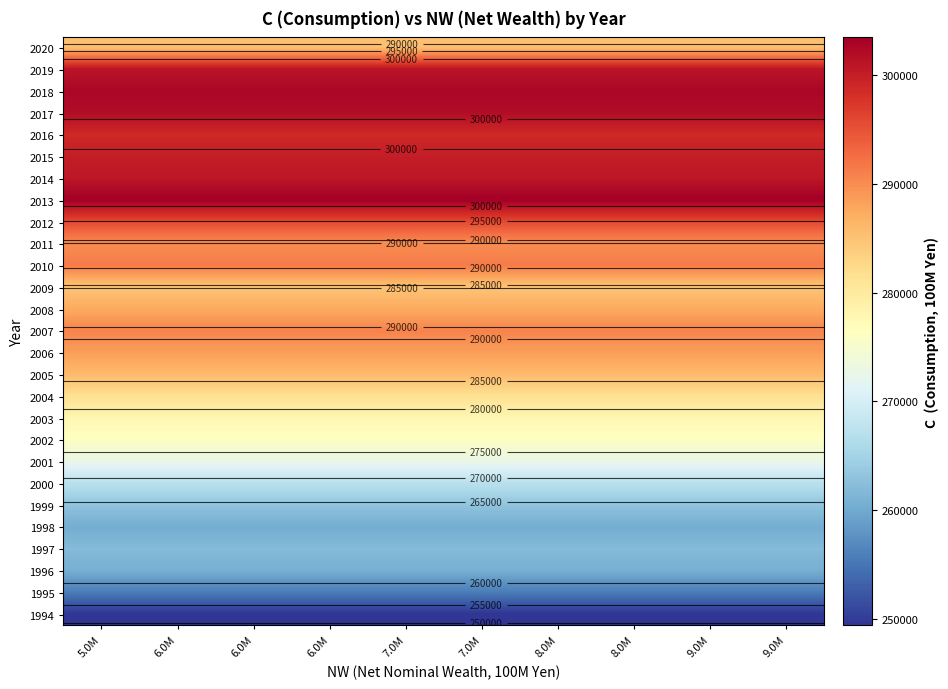

Rank the categories by 2013 value from highest to lowest.

5.0M, 6.0M, 6.0M, 6.0M, 7.0M, 7.0M, 8.0M, 8.0M, 9.0M, 9.0M